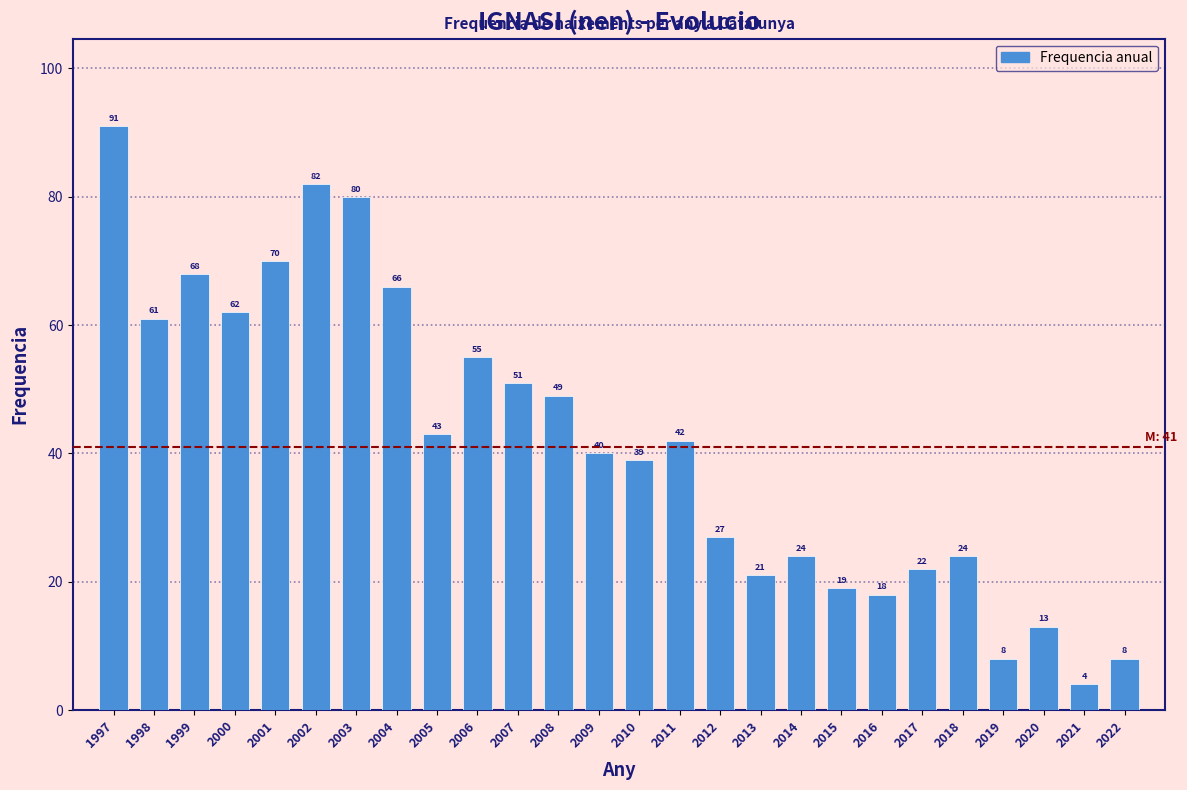

Reading left to right, extract all data points from this chart.

1997=91	1998=61	1999=68	2000=62	2001=70	2002=82	2003=80	2004=66	2005=43	2006=55	2007=51	2008=49	2009=40	2010=39	2011=42	2012=27	2013=21	2014=24	2015=19	2016=18	2017=22	2018=24	2019=8	2020=13	2021=4	2022=8